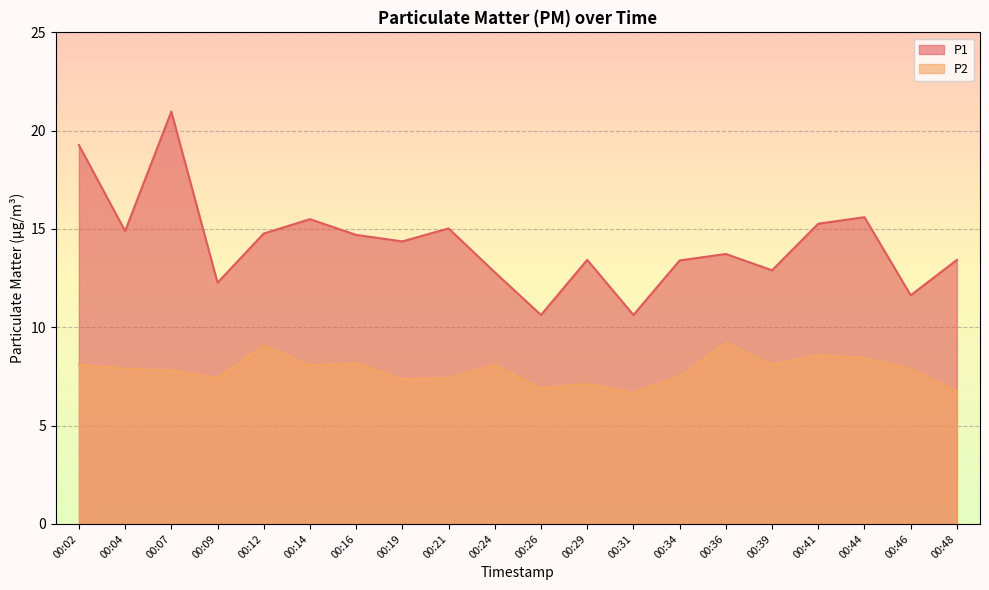

How many categories are shown in the chart?

20